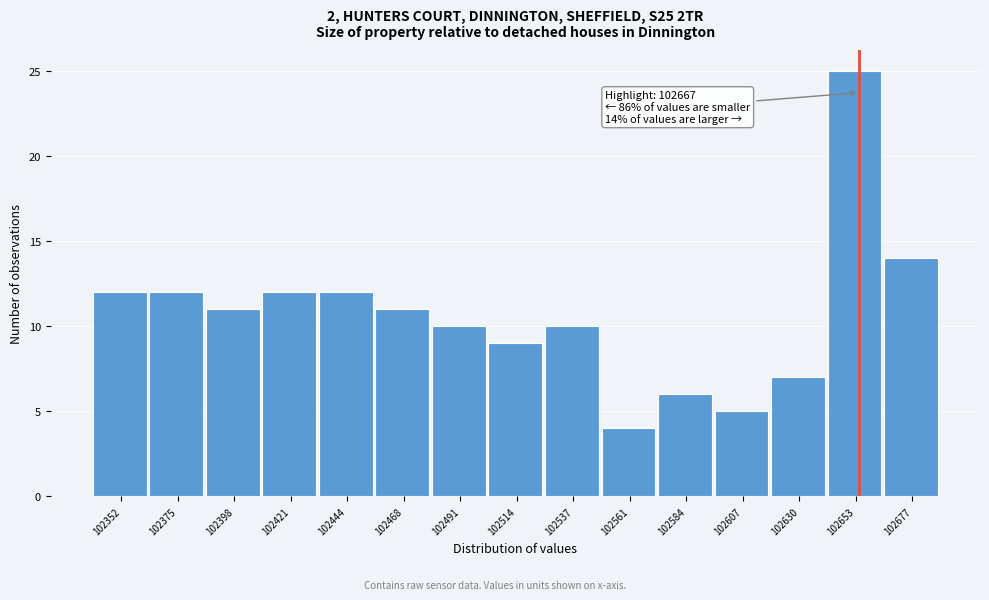

Reading left to right, extract all data points from this chart.

102352=12	102375=12	102398=11	102421=12	102444=12	102468=11	102491=10	102514=9	102537=10	102561=4	102584=6	102607=5	102630=7	102653=25	102677=14